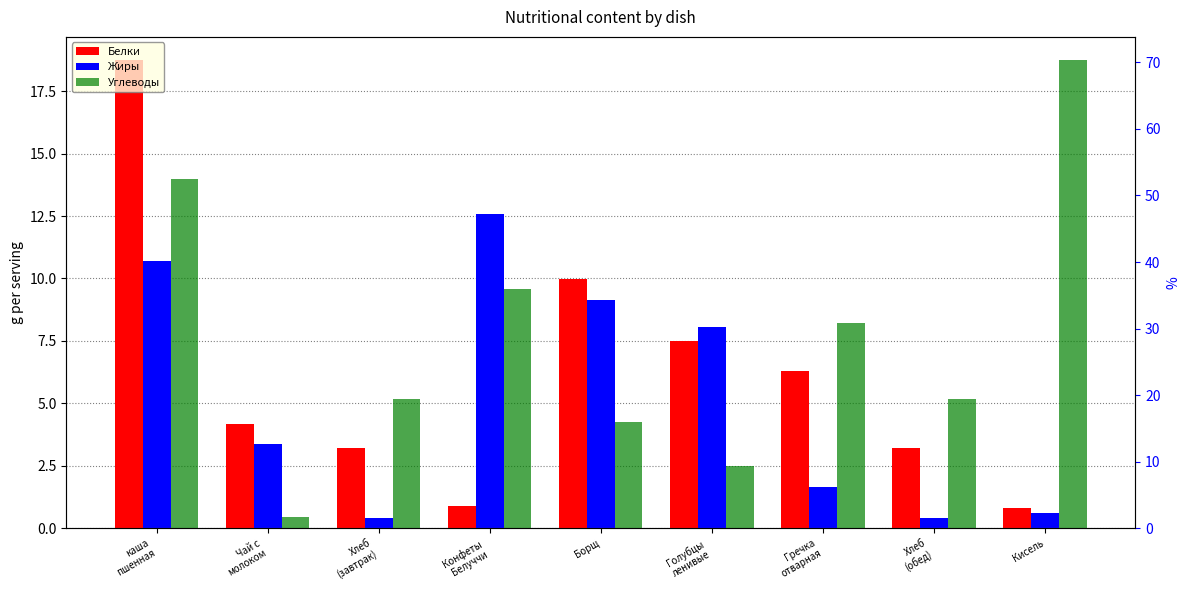

What is the label of the 6th bar from the left?

Голубцы
ленивые